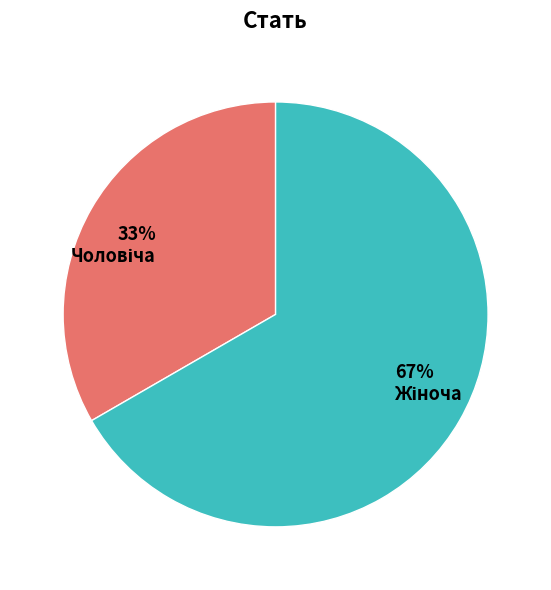

Is there any slice that represents more than half of the pie?

Yes